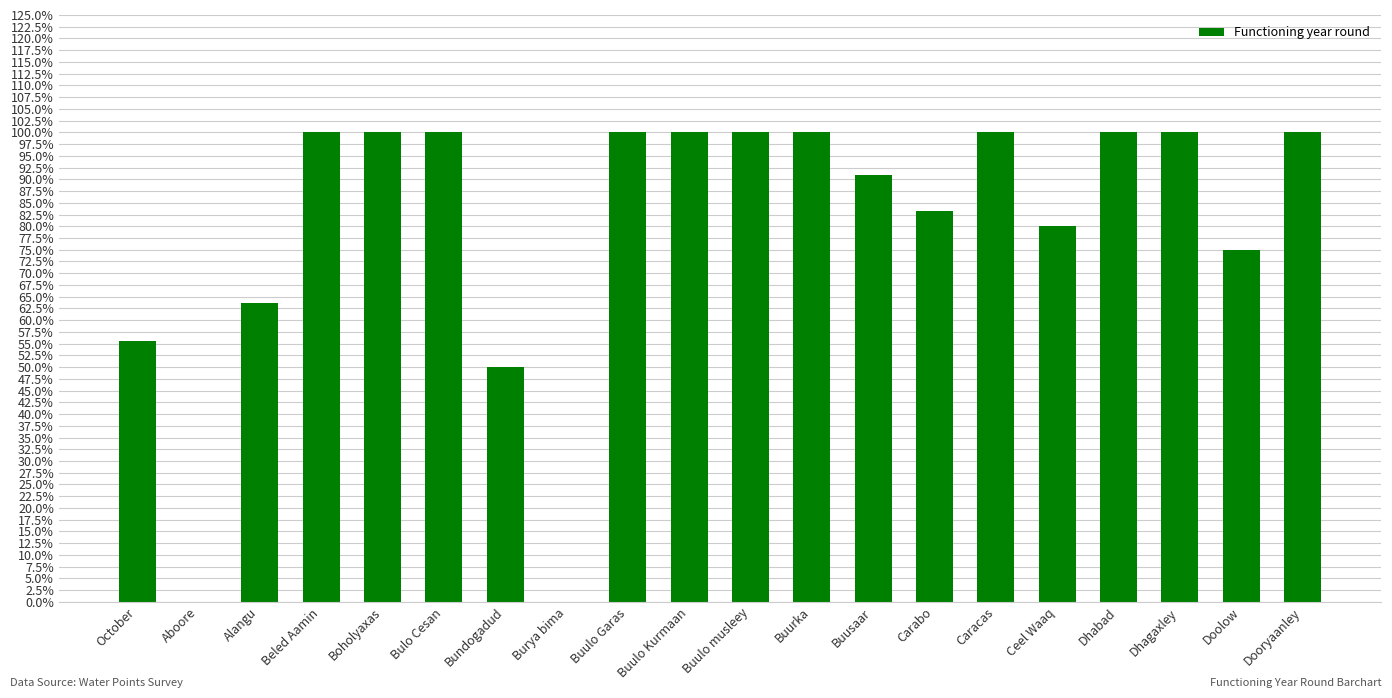

Is it true that the value at Dooryaanley is 1.7?

False